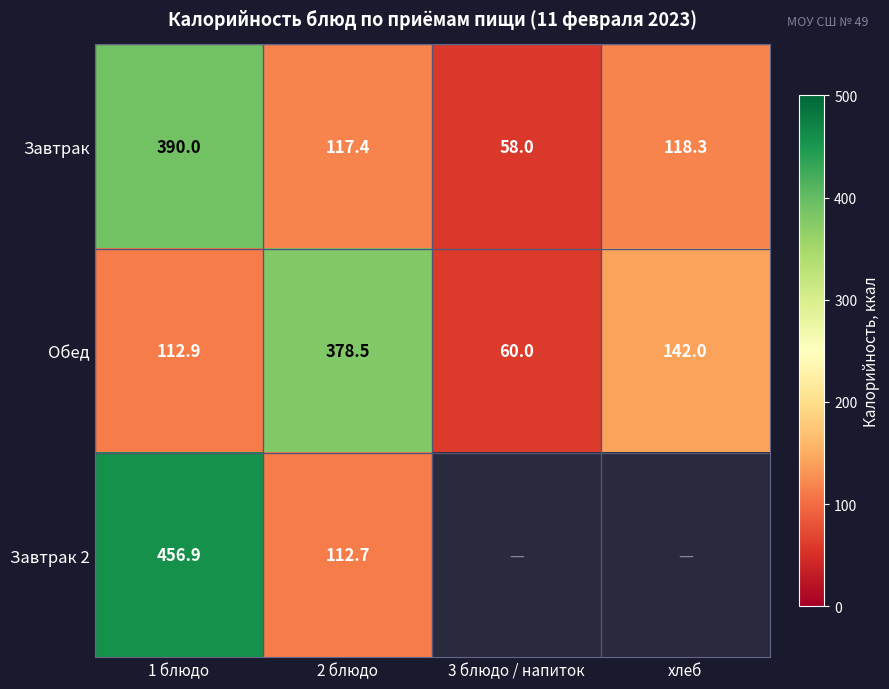

Between 1 блюдо and хлеб, which is larger?

1 блюдо